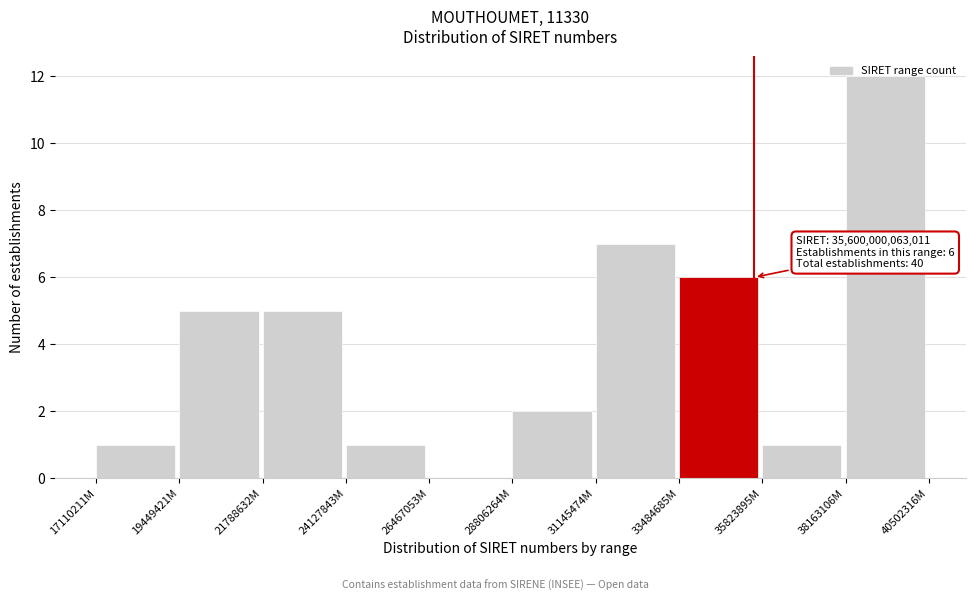

What is the sum of all values?

40